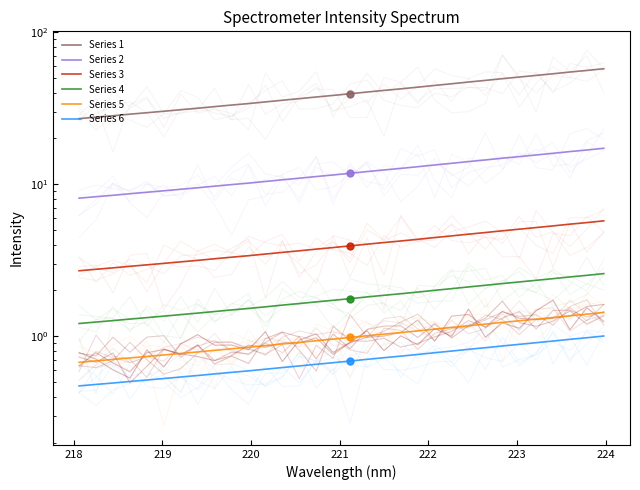

True or false: Series 6 has more than 0 interior local peaks.

False